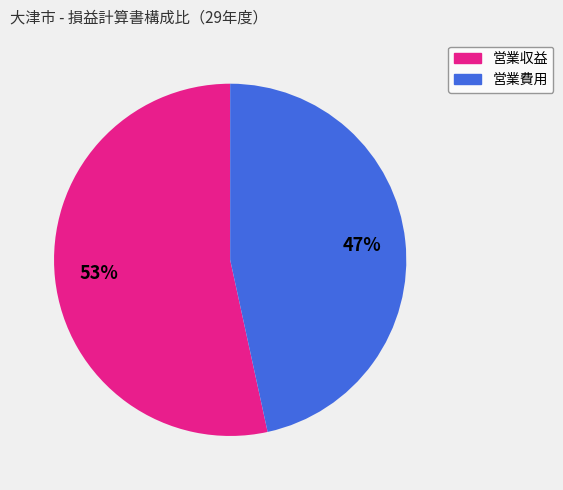

To the nearest percent, what is the average slice percentage?

50%